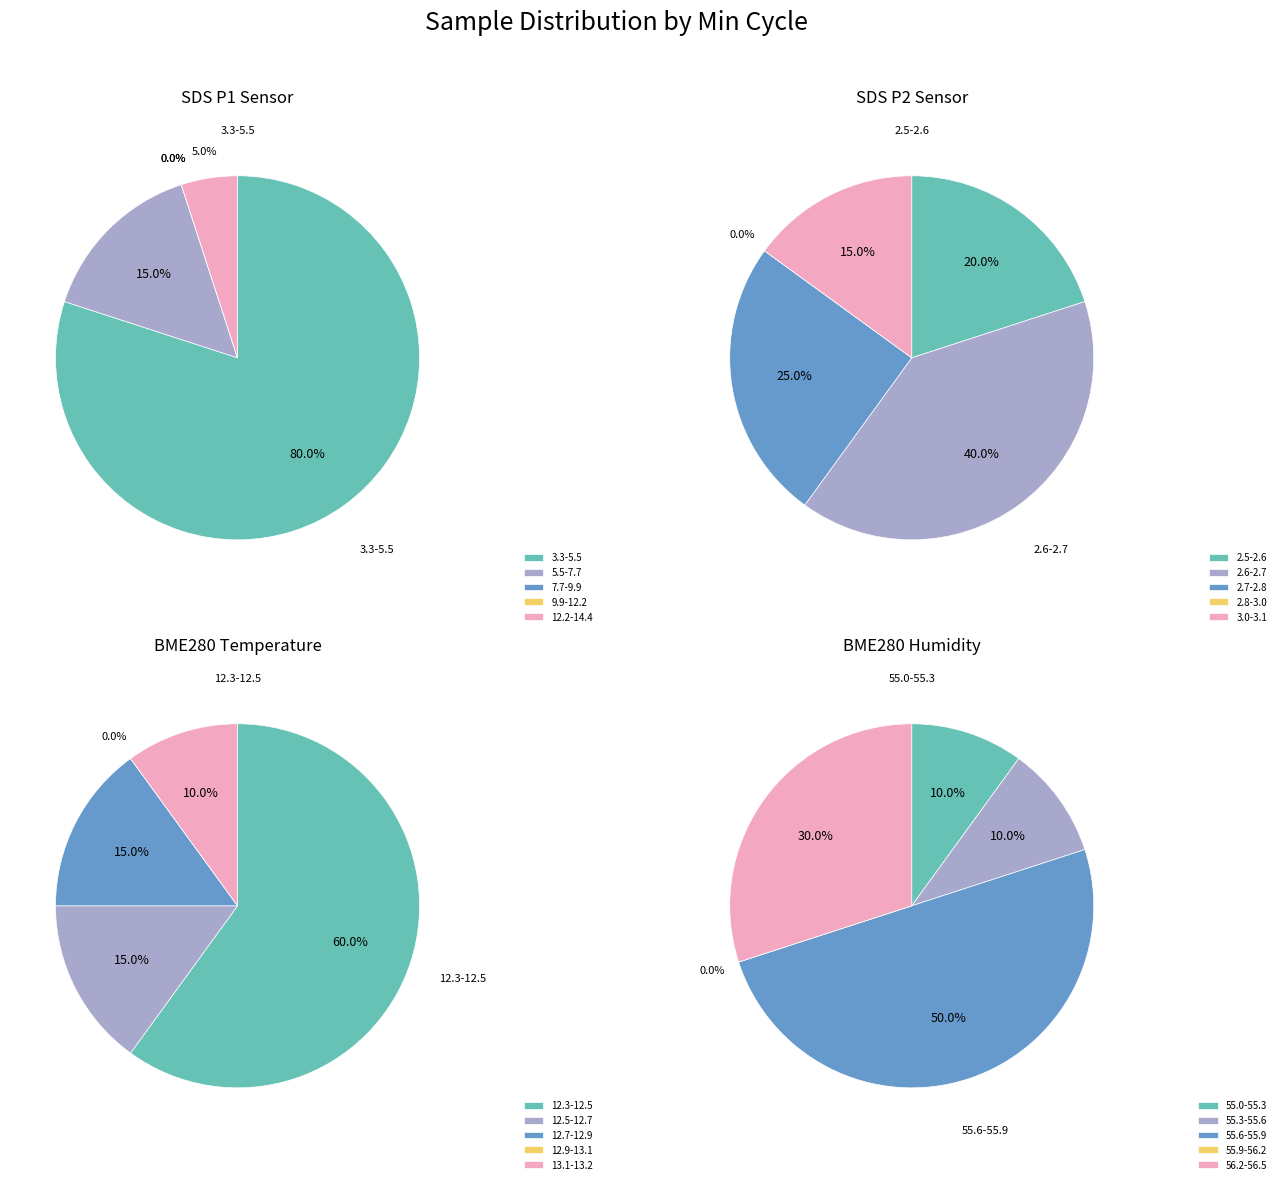

How many slices are in this pie chart?

20